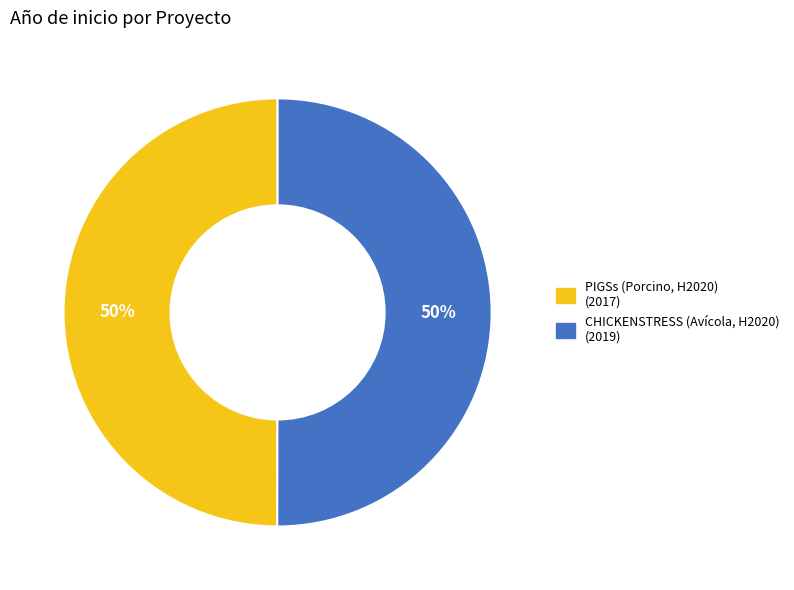

The CHICKENSTRESS (Avícola, H2020) slice represents 44% of the pie. True or false?

False